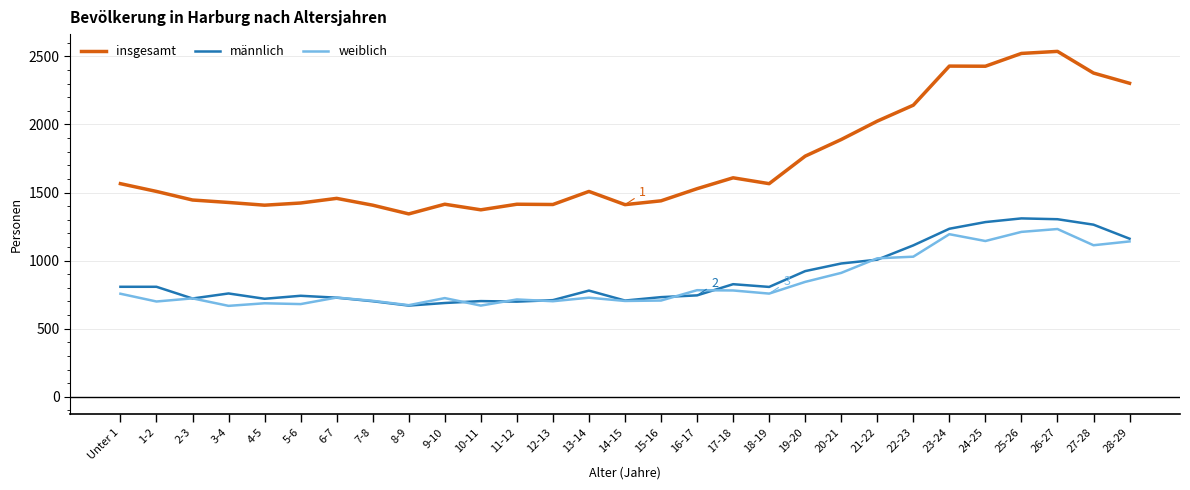

The value of insgesamt at 8-9 is 2303. True or false?

False